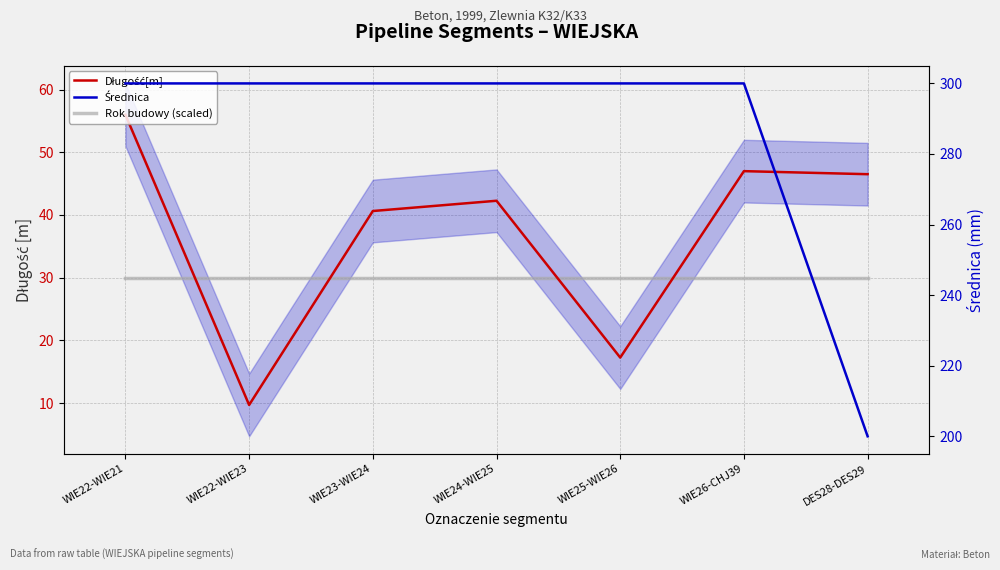

Between DES28-DES29 and WIE24-WIE25, which is larger?

DES28-DES29